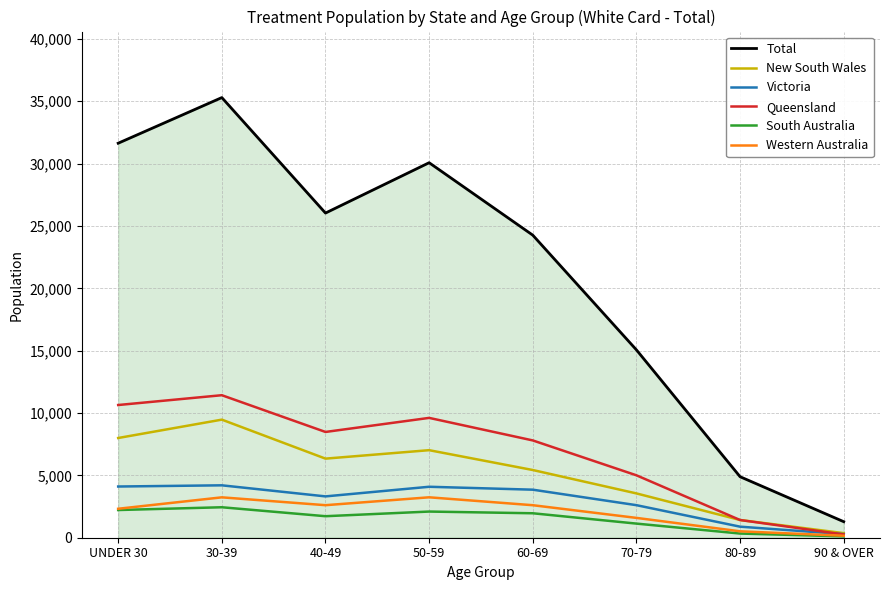

Rank the categories by Queensland value from highest to lowest.

30-39, UNDER 30, 50-59, 40-49, 60-69, 70-79, 80-89, 90 & OVER